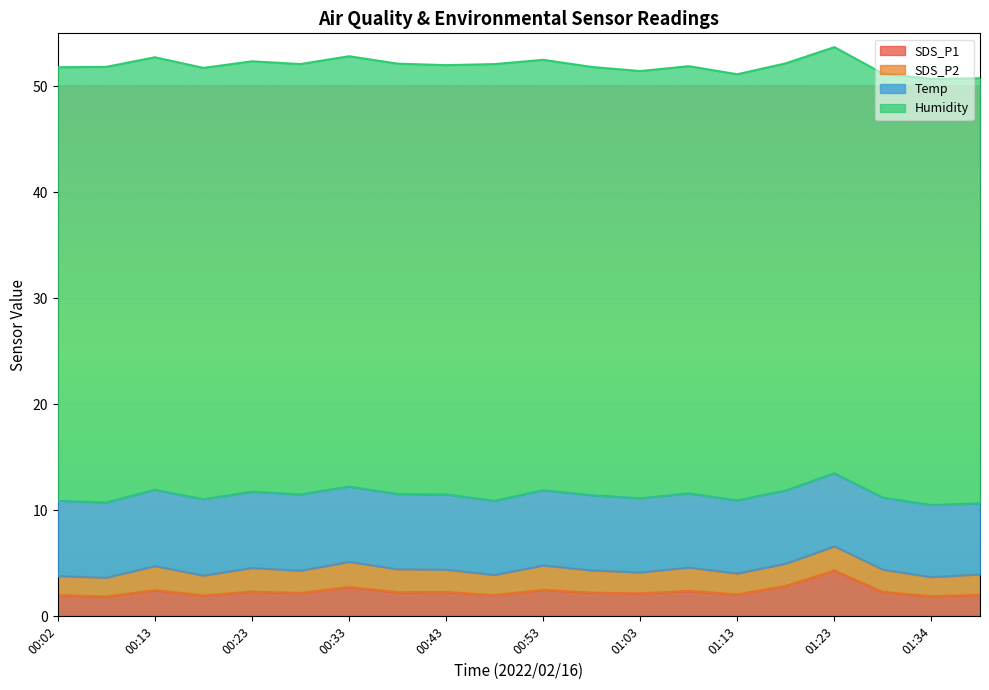

What is the minimum value for SDS_P1?

1.9